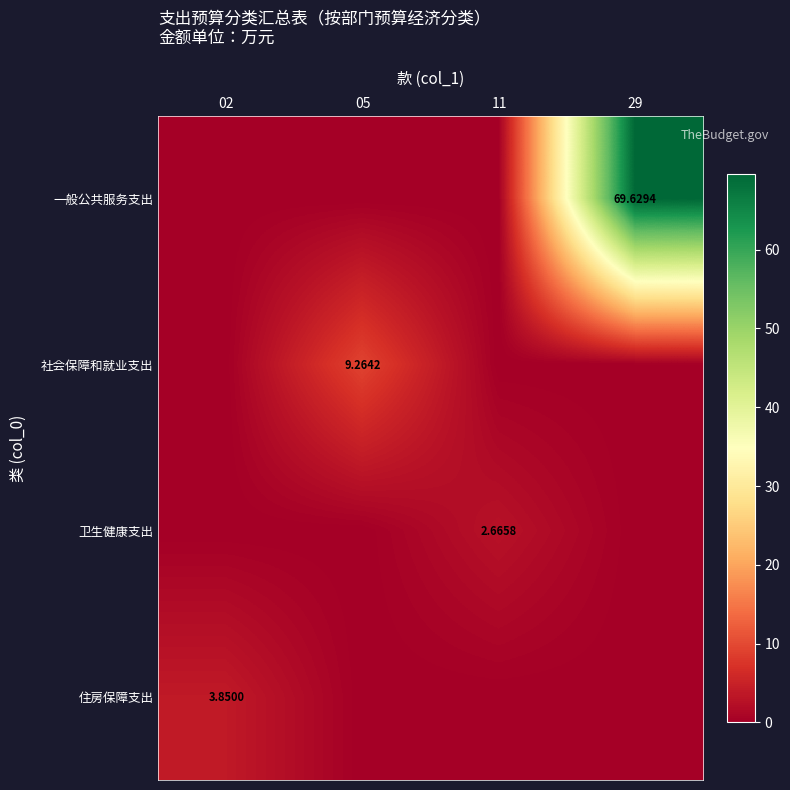

How many series are shown in this chart?

4